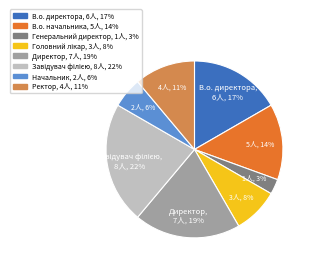

To the nearest percent, what is the average slice percentage?

12%